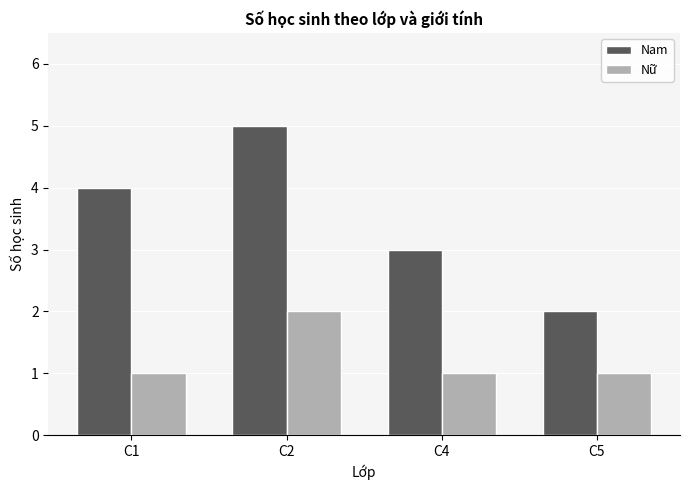

What is the sum of the Nữ values at C5 and C2?

3